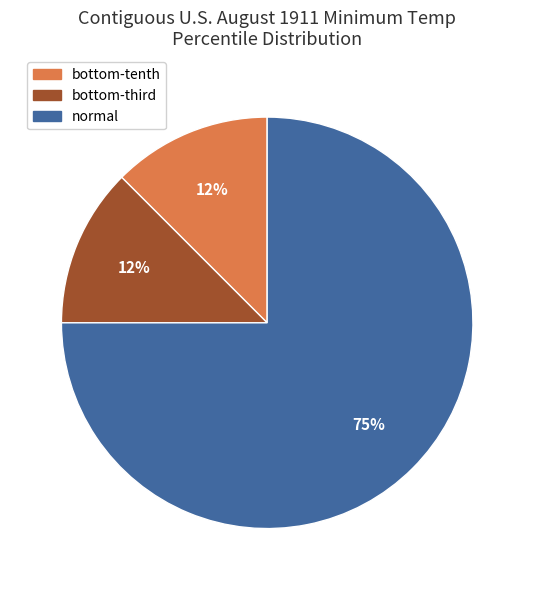

To the nearest percent, what is the average slice percentage?

33%